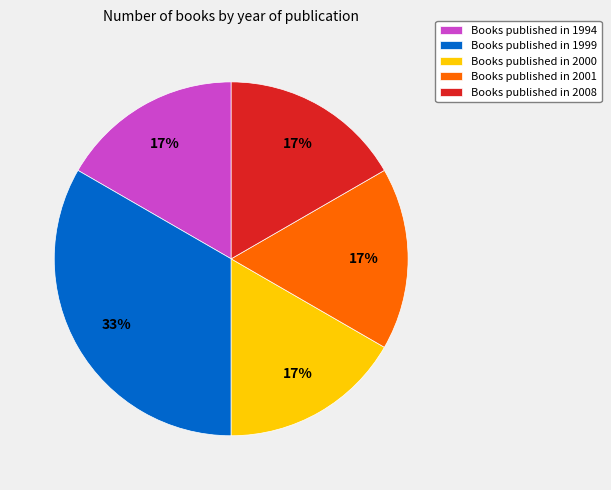

To the nearest percent, what percentage of the pie is Books published in 2001?

17%